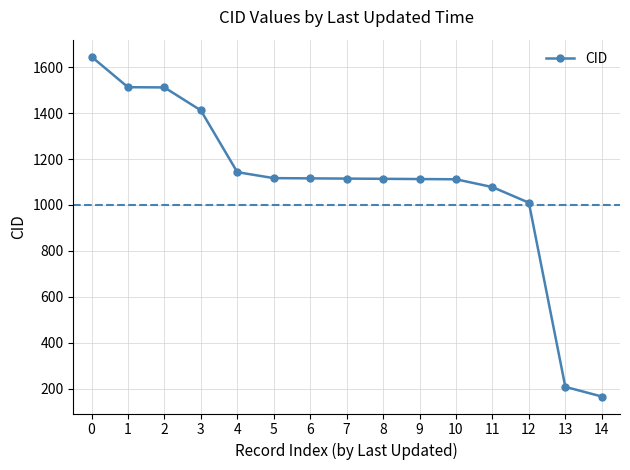

How many values are below 1115?

7